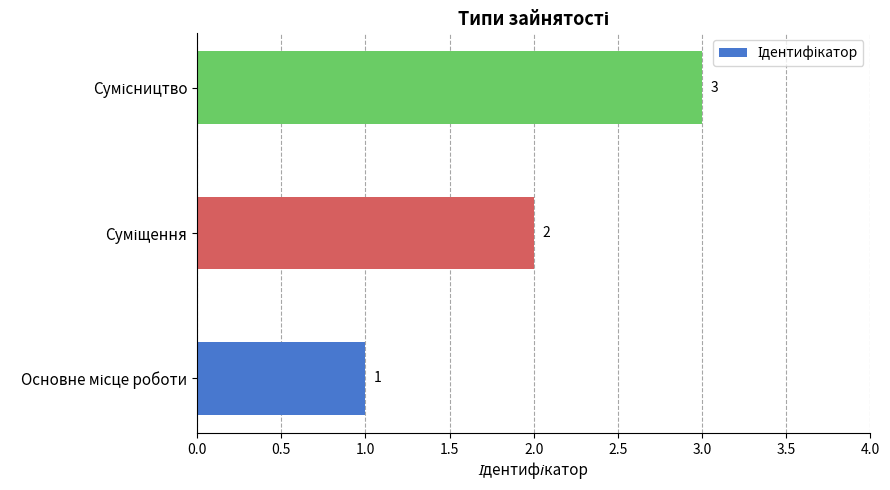

What is the greatest value displayed?

3